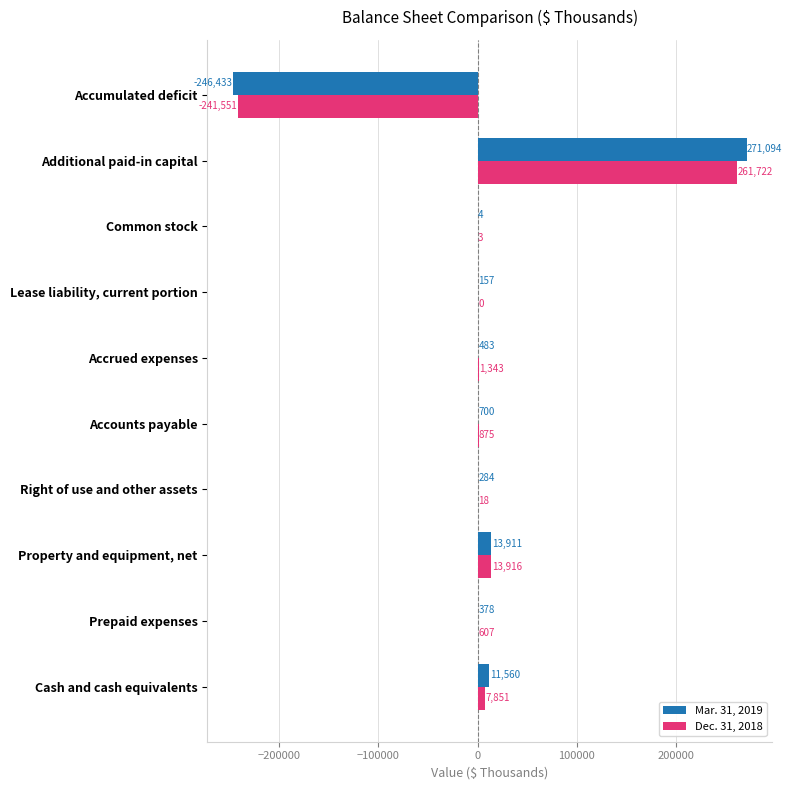

Is the value of Dec. 31, 2018 at Accumulated deficit greater than the value of Mar. 31, 2019 at Accrued expenses?

No